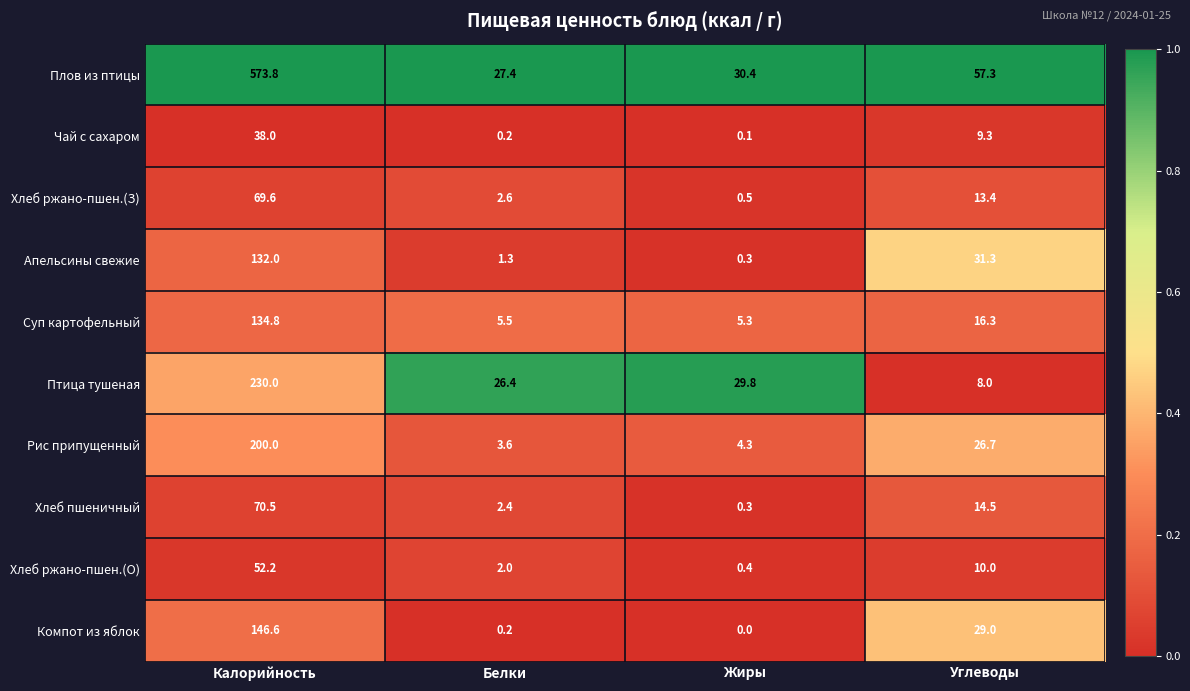

What is the difference between the highest and lowest values at Калорийность?

535.8